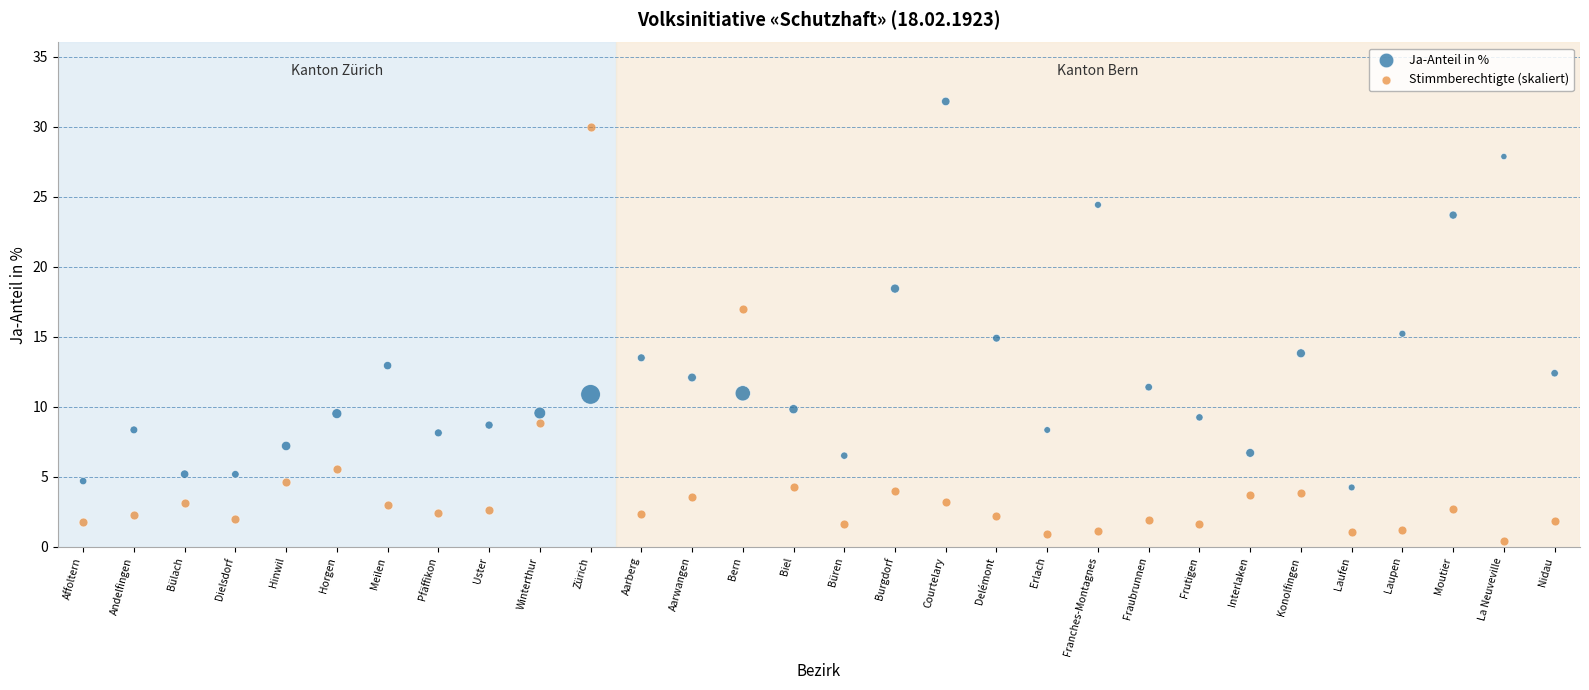

Across all data points, what is the range of Y values (max minus min)?

31.4